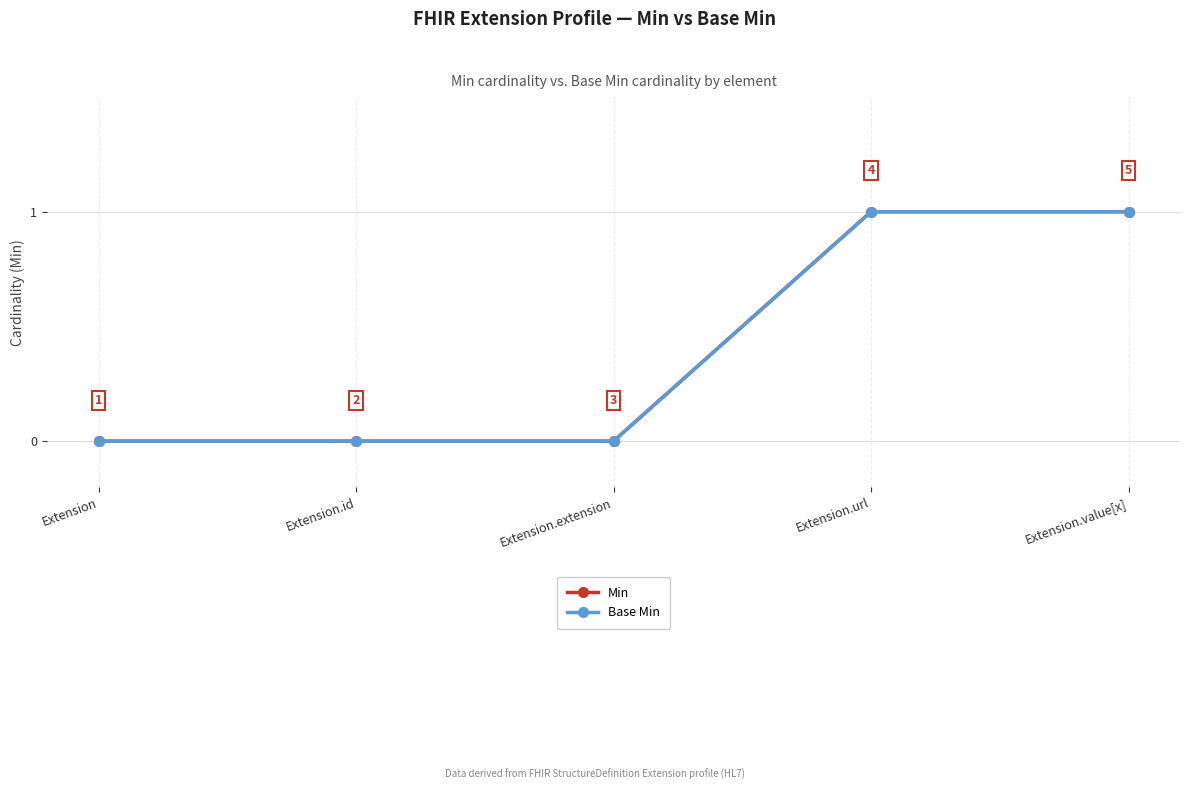

Is this an area chart (filled region under the line)?

No